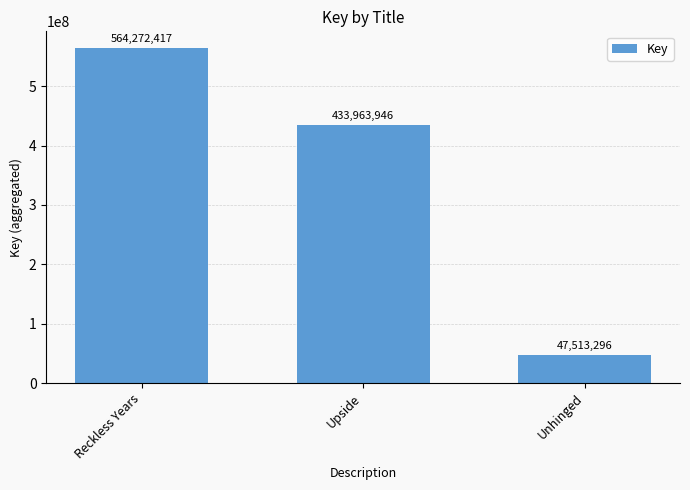

What is the maximum value shown in the chart?

564272417